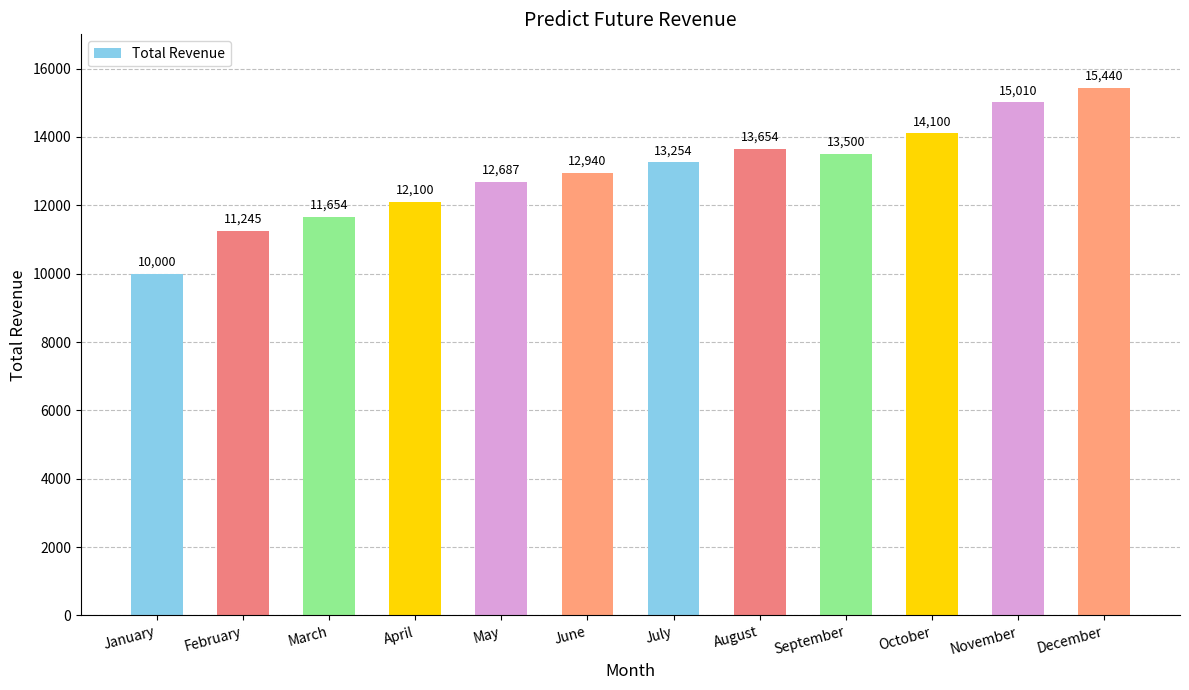

Are the bars grouped side by side (vs. stacked)?

No